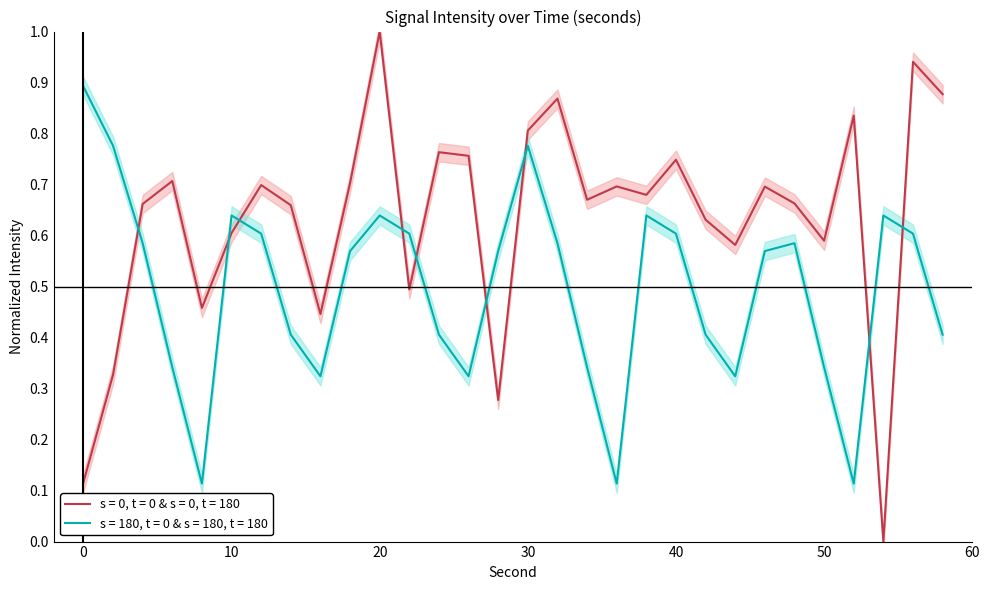

Reading right to left, list all the values displayed in this chart.

intensity(dBm): 58=0.9	56=0.9	54=0.0	52=0.8	50=0.6	48=0.7	46=0.7	44=0.6	42=0.6	40=0.7	38=0.7	36=0.7	34=0.7	32=0.9	30=0.8	28=0.3	26=0.8	24=0.8	22=0.5	20=1.0	18=0.7	16=0.4	14=0.7	12=0.7	10=0.6	8=0.5	6=0.7	4=0.7	2=0.3	0=0.1
minute_0: 58=0.4	56=0.6	54=0.6	52=0.1	50=0.3	48=0.6	46=0.6	44=0.3	42=0.4	40=0.6	38=0.6	36=0.1	34=0.3	32=0.6	30=0.8	28=0.6	26=0.3	24=0.4	22=0.6	20=0.6	18=0.6	16=0.3	14=0.4	12=0.6	10=0.6	8=0.1	6=0.3	4=0.6	2=0.8	0=0.9